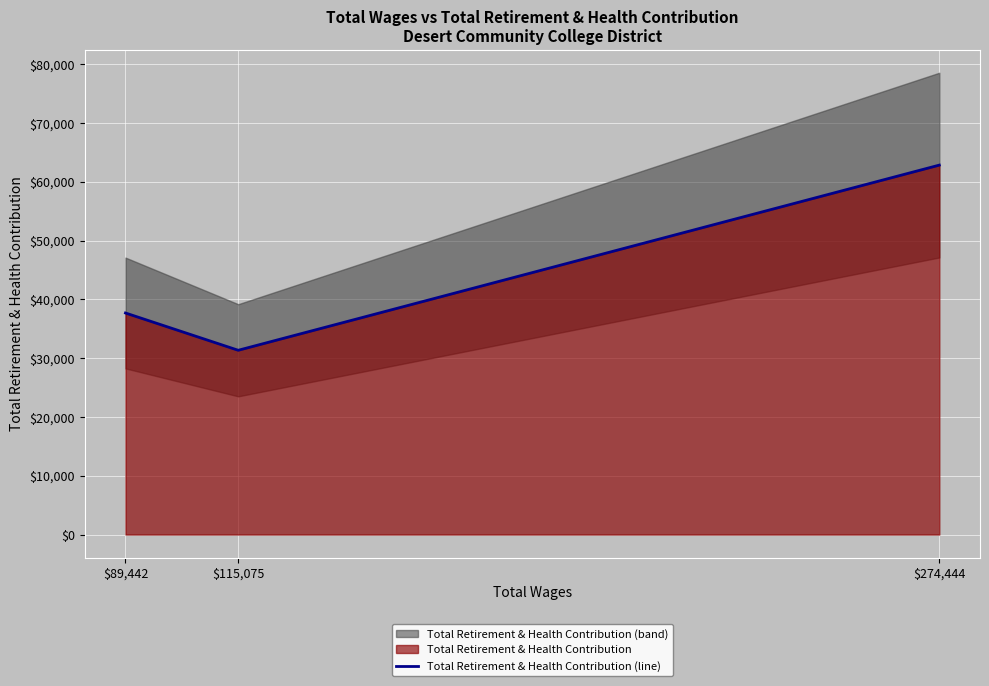

At which category does the chart reach its peak across all series?

$274,444